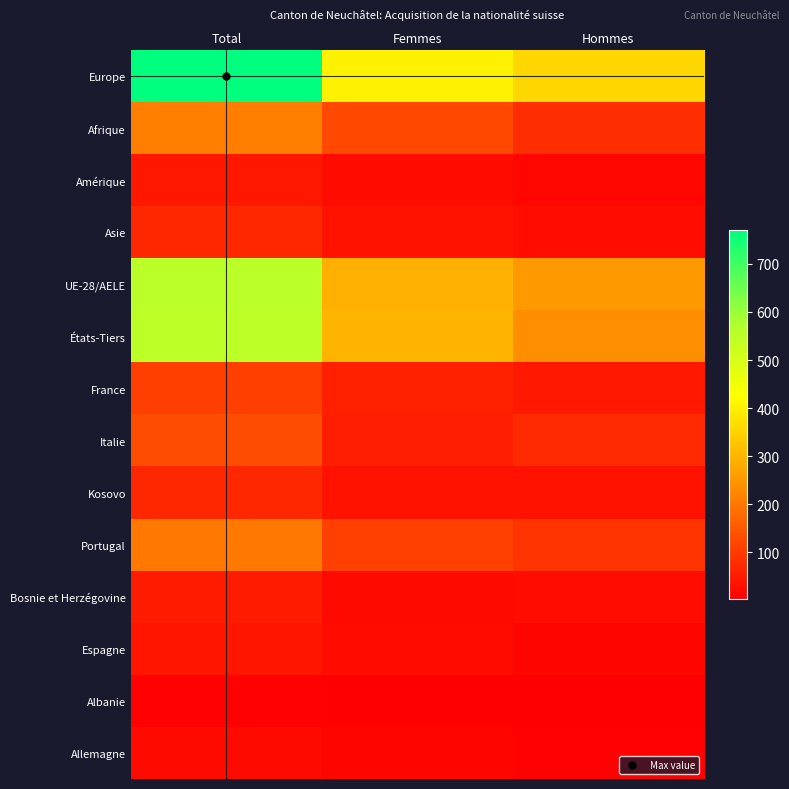

Reading left to right, list all the values displayed in this chart.

Europe: Total=771	Femmes=402	Hommes=358
Afrique: Total=212	Femmes=123	Hommes=82
Amérique: Total=44	Femmes=26	Hommes=17
Asie: Total=69	Femmes=36	Hommes=28
UE-28/AELE: Total=552	Femmes=293	Hommes=252
États-Tiers: Total=551	Femmes=297	Hommes=237
France: Total=108	Femmes=58	Hommes=47
Italie: Total=132	Femmes=56	Hommes=73
Kosovo: Total=71	Femmes=38	Hommes=33
Portugal: Total=203	Femmes=113	Hommes=90
Bosnie et Herzégovine: Total=49	Femmes=22	Hommes=27
Espagne: Total=39	Femmes=26	Hommes=12
Albanie: Total=6	Femmes=4	Hommes=2
Allemagne: Total=21	Femmes=14	Hommes=7